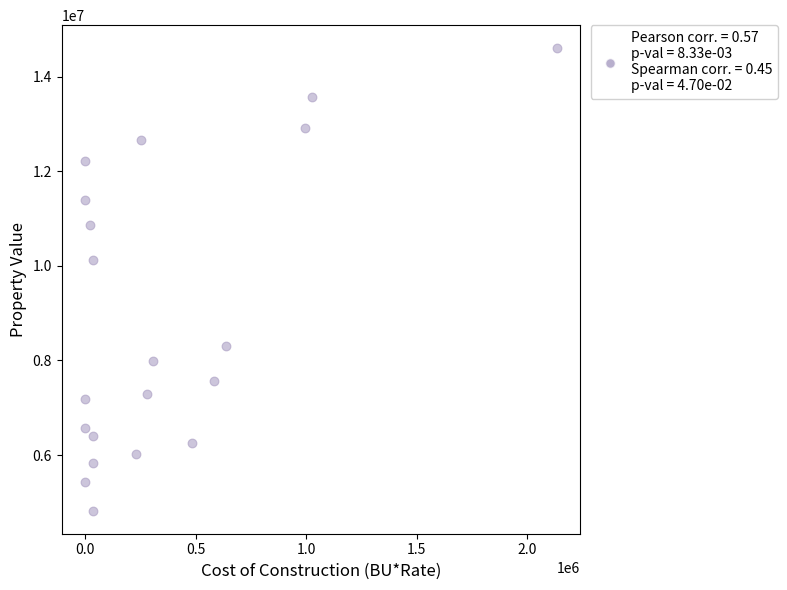

What Y value in the scatter plot is closest to 9714353?

10134824